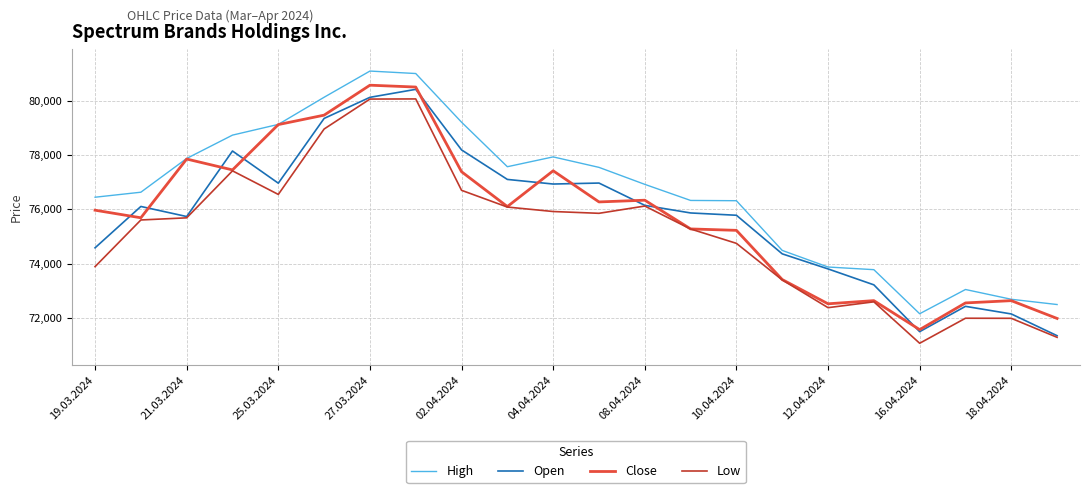

True or false: High and Low cross at least once.

False